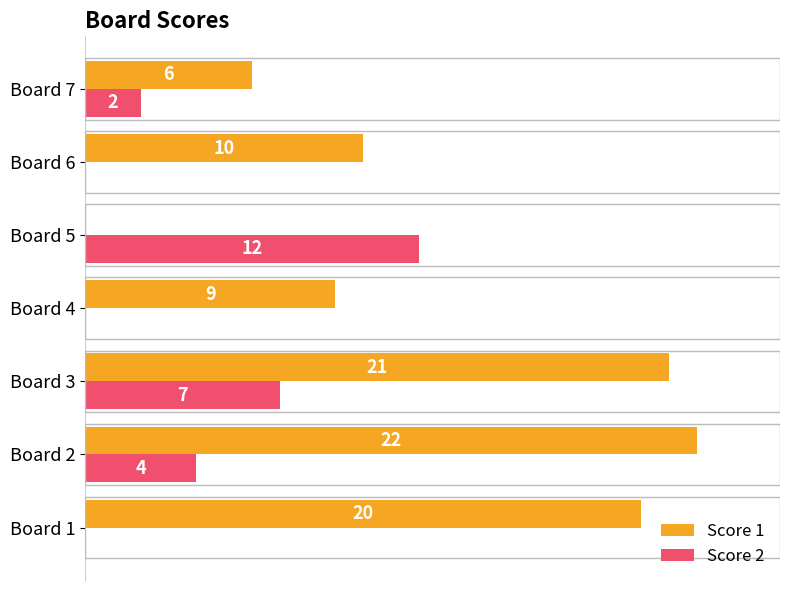

At which label does Score 1 reach its peak?

Board 2